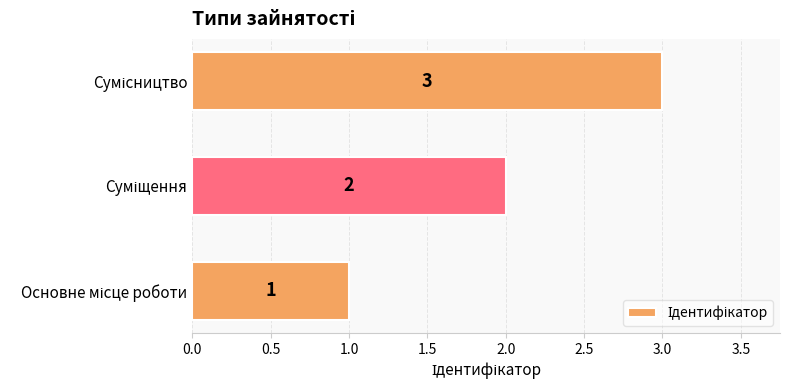

Does the chart contain any negative values?

No